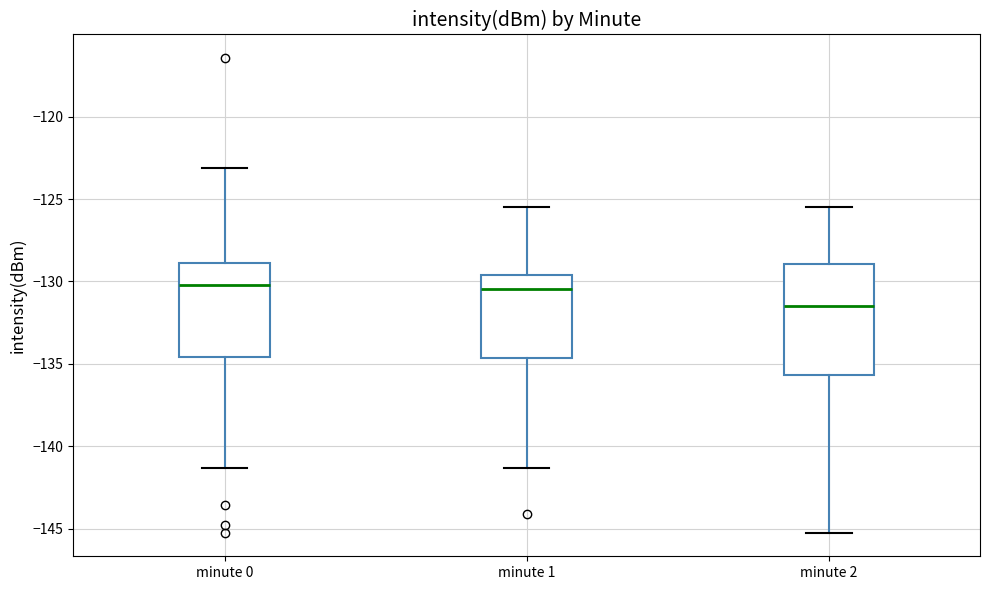

Comparing the boxes themselves (not the whiskers), which one is the tallest?

minute 2